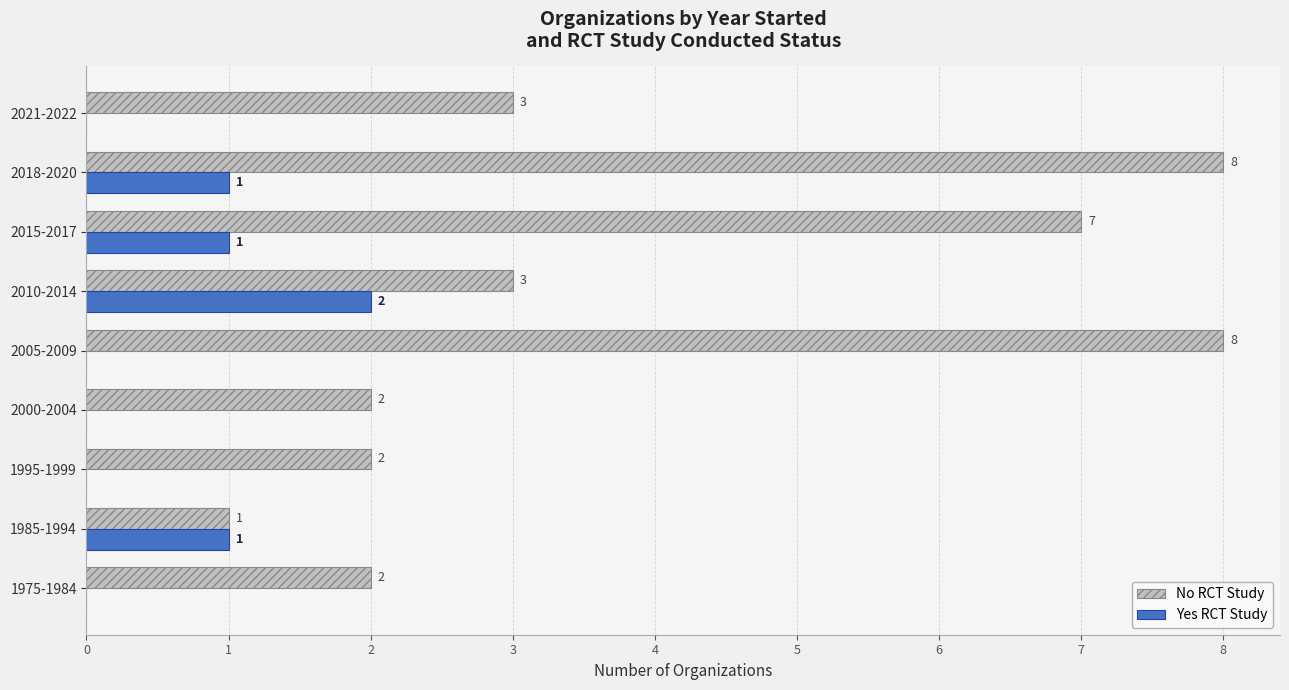

How many data points does each series have?

9